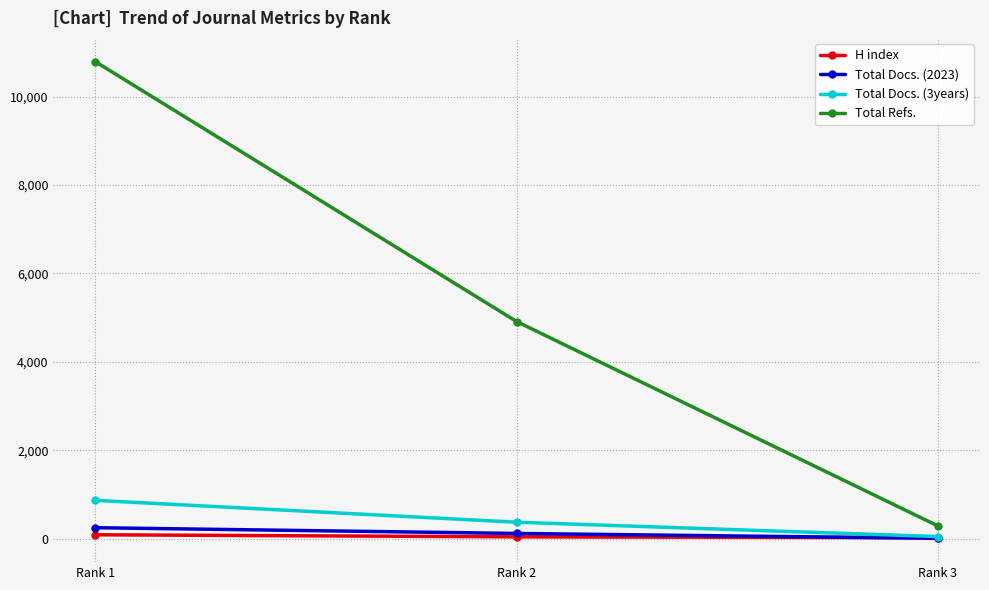

At which label does Total Docs. (3years) reach its minimum?

Rank 3